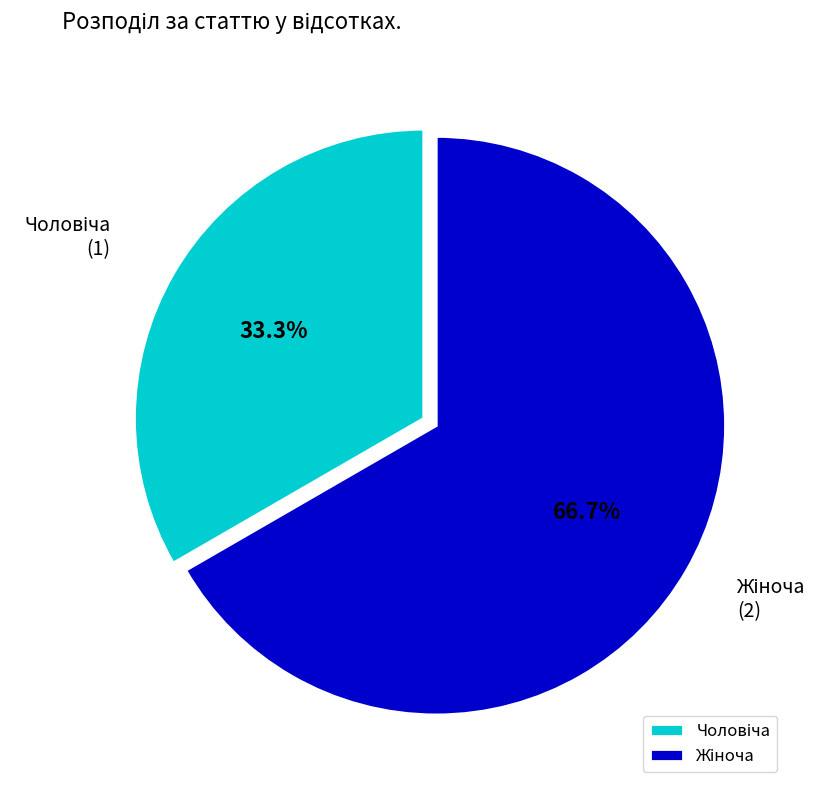

Does any single category account for the majority?

Yes